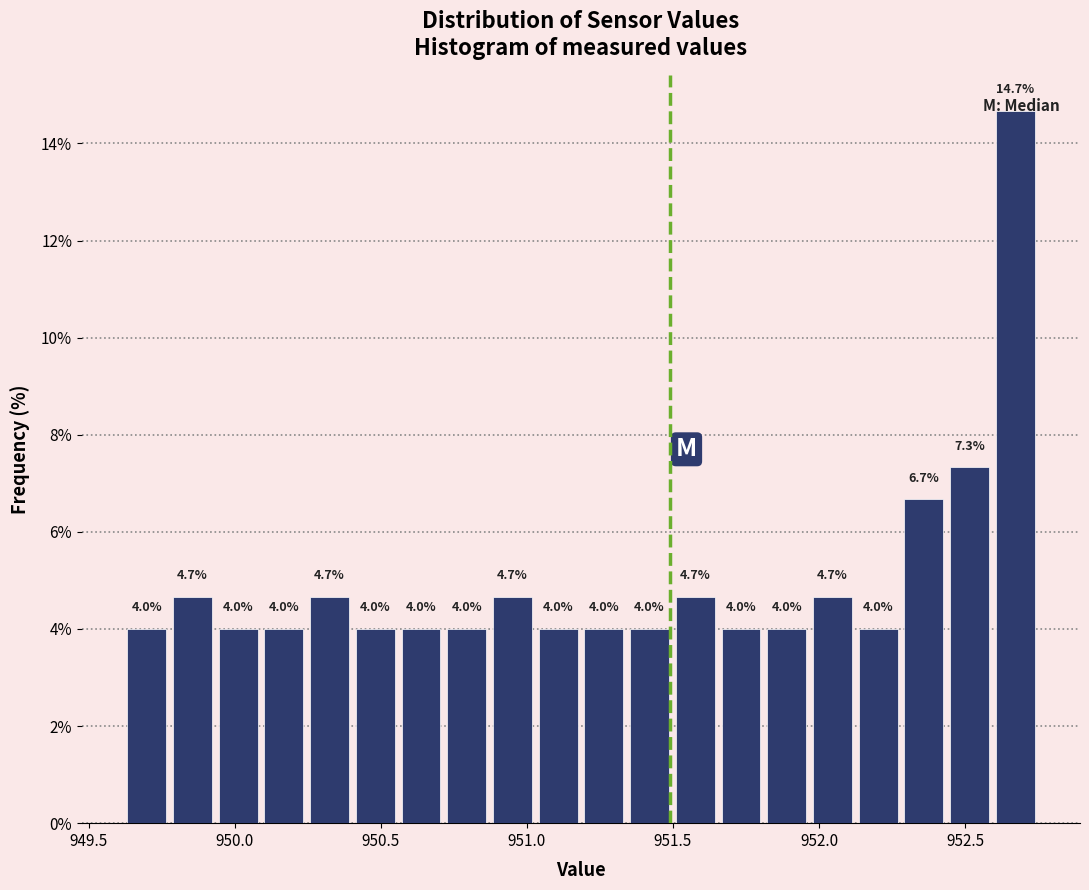

Around what value on the x-axis is the tallest bar? Give the approximate position of its centre, as read against the axis.

952.65